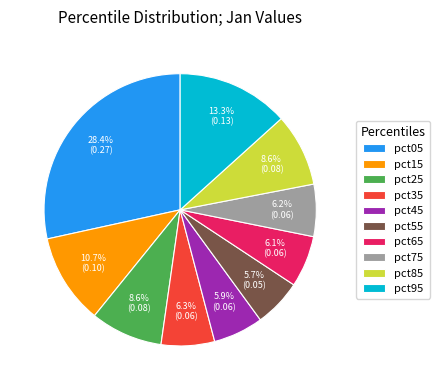

To the nearest percent, what is the difference between the largest and smallest slice percentages?

23%